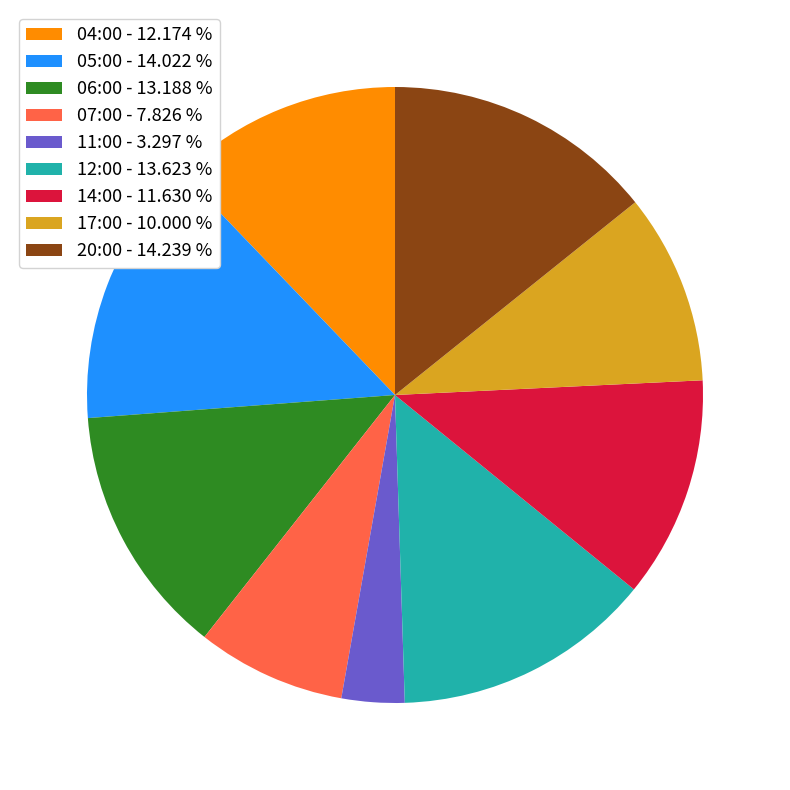

Between 12:00 and 07:00, which is larger?

12:00